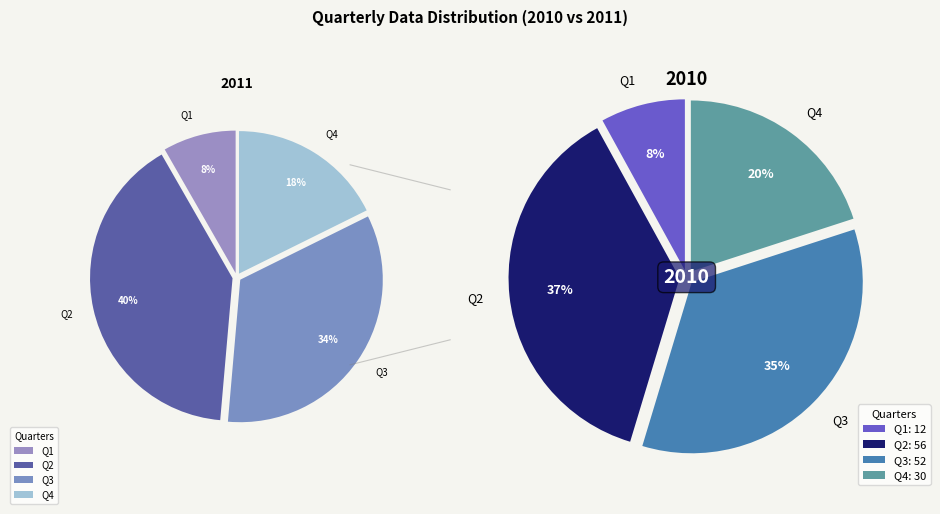

Which slice is the smallest?

Q1